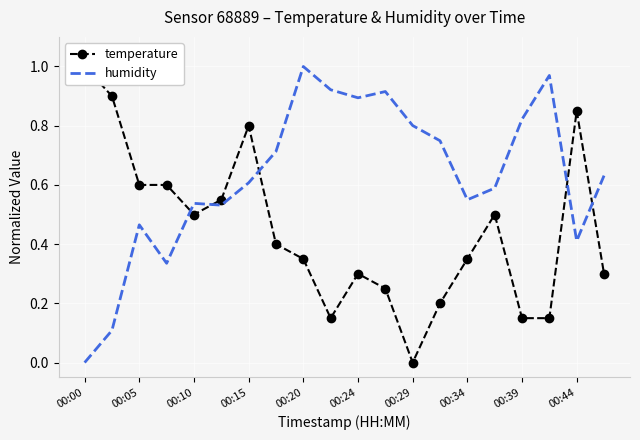

Which category has the highest value in the humidity series?

00:20